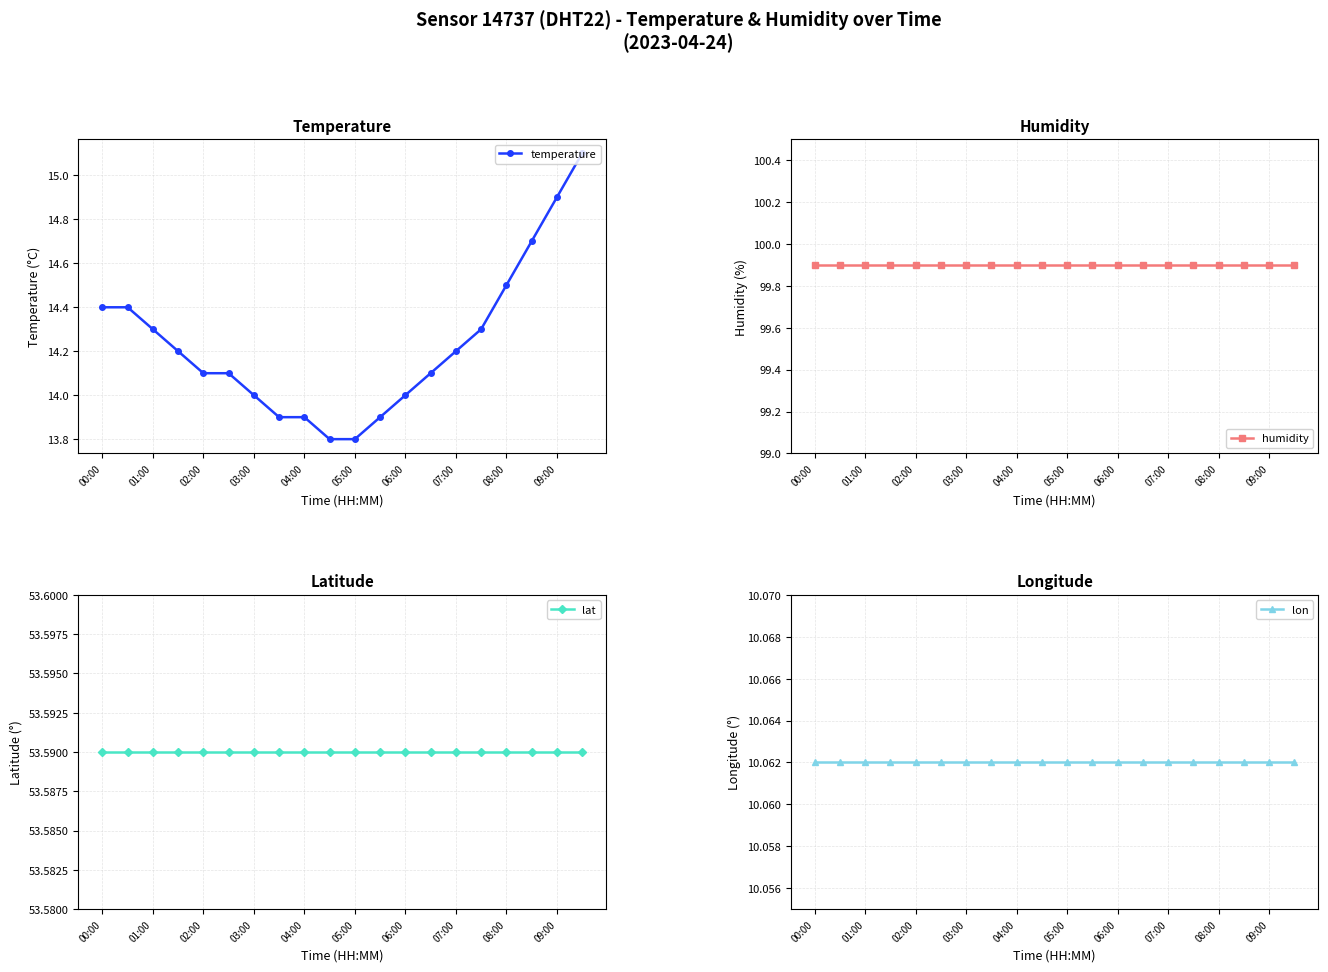

How many series are shown in this chart?

4